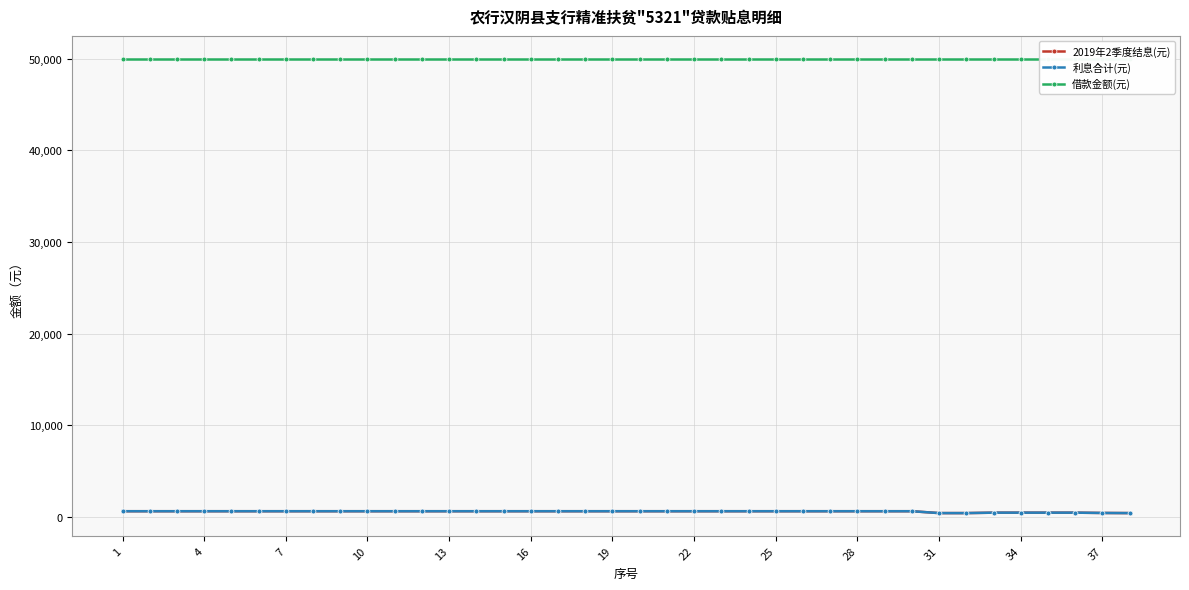

Where does the 2019年2季度结息(元) series first go above 606?

1